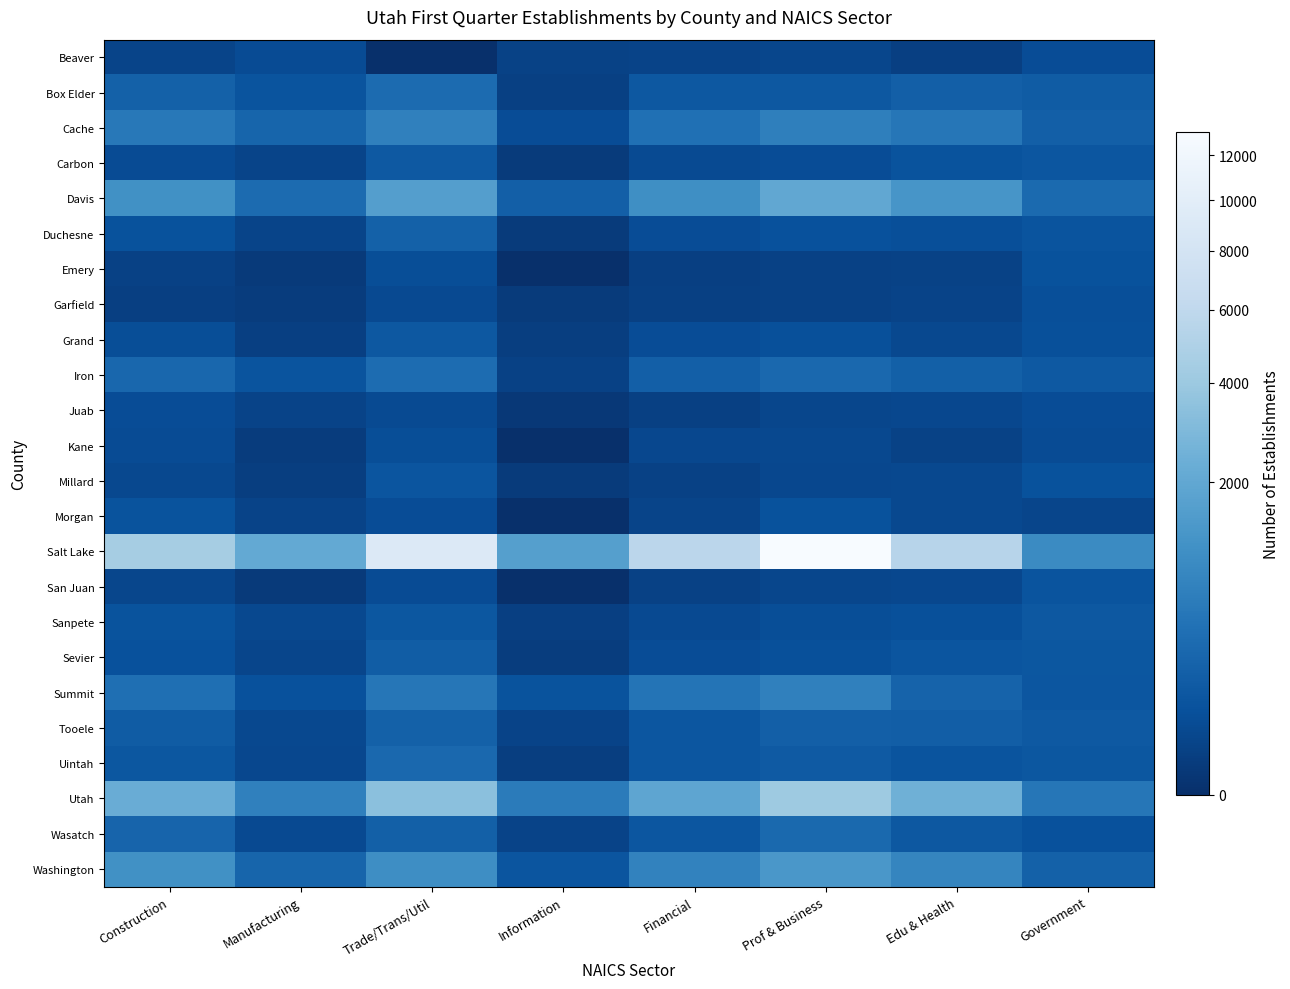

Between Manufacturing and Government, which series saw the biggest shift?

Salt Lake